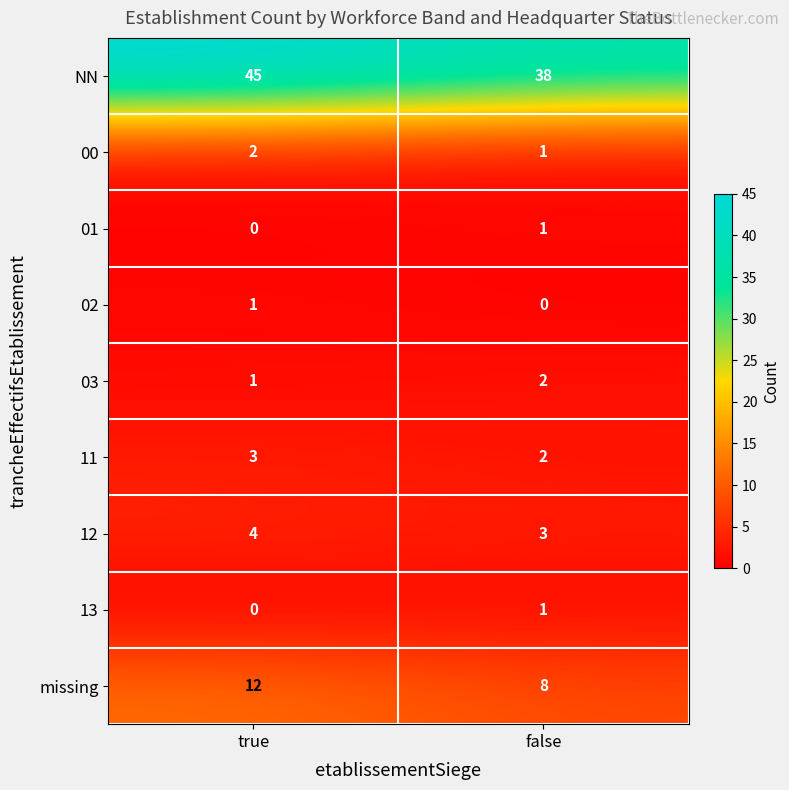

Reading left to right, what are all the values shown in this chart?

NN: 45	38
00: 2	1
01: 0	1
02: 1	0
03: 1	2
11: 3	2
12: 4	3
13: 0	1
missing: 12	8